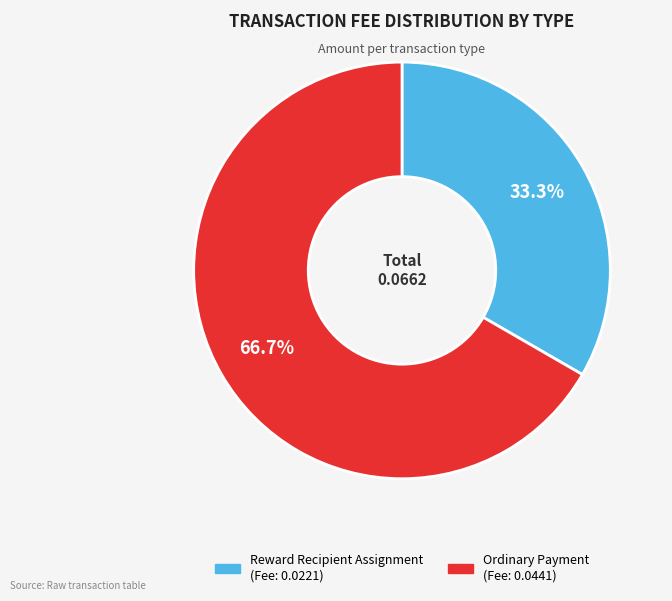

What is the largest slice in the pie chart?

Ordinary Payment